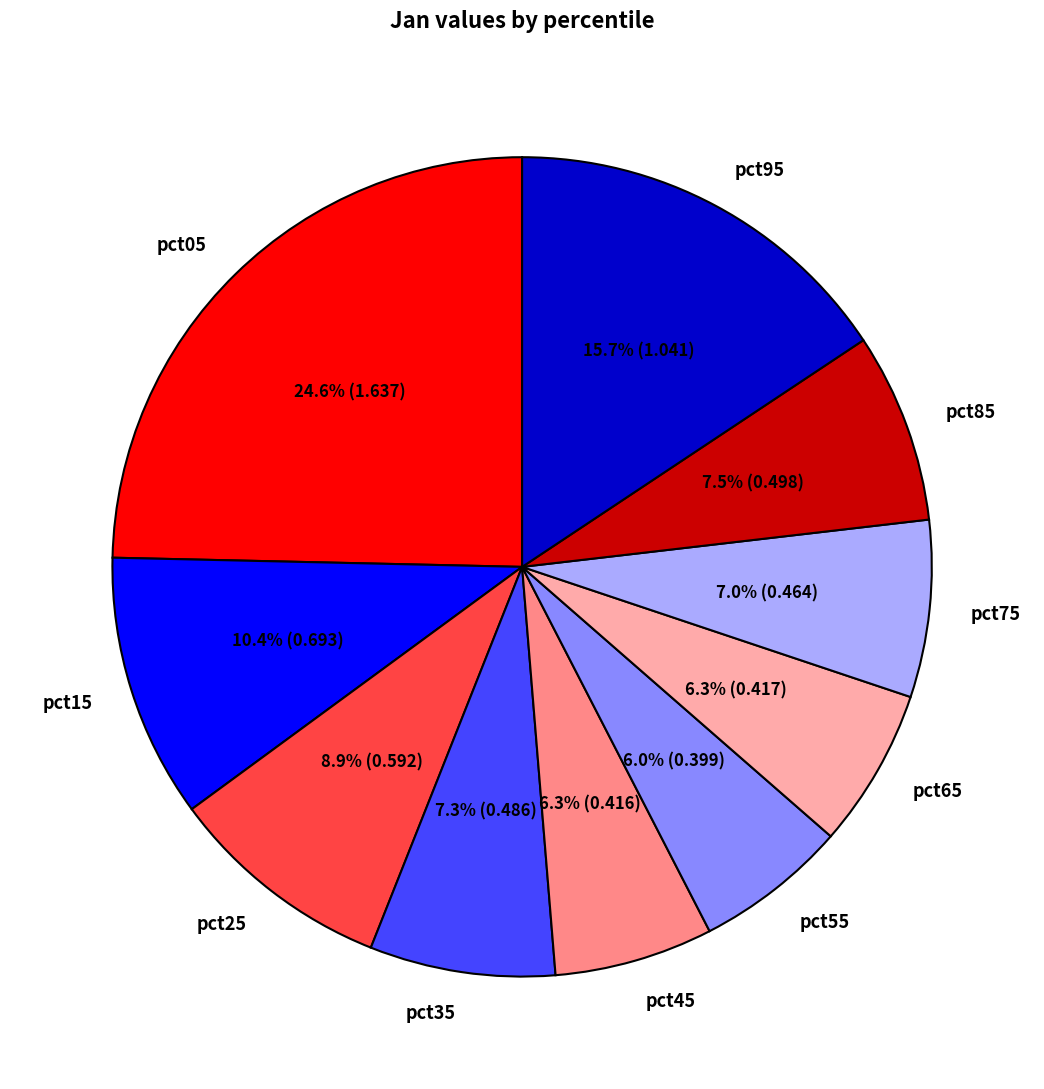

To the nearest percent, what percentage of the pie is pct75?

7%